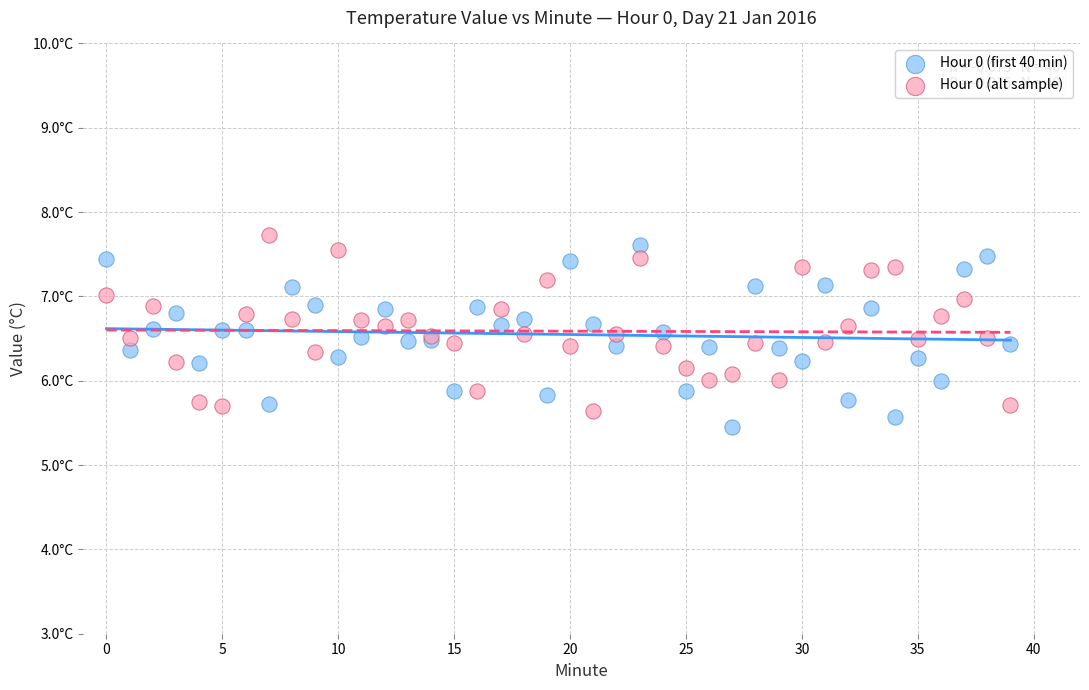

What are all the series names shown in the legend?

Hour 0 (first 40 min), Hour 0 (alt sample)